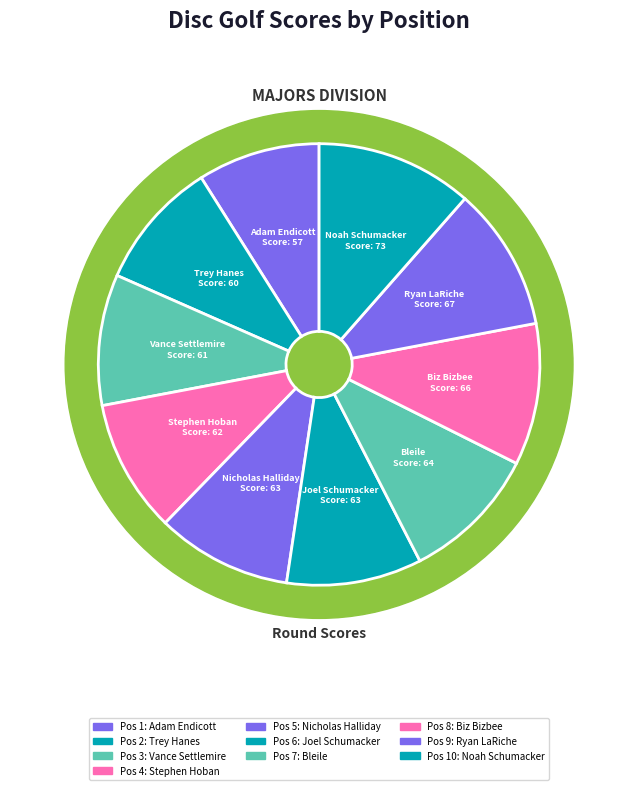

Which category has the biggest portion of the pie?

Noah Schumacker
Score: 73